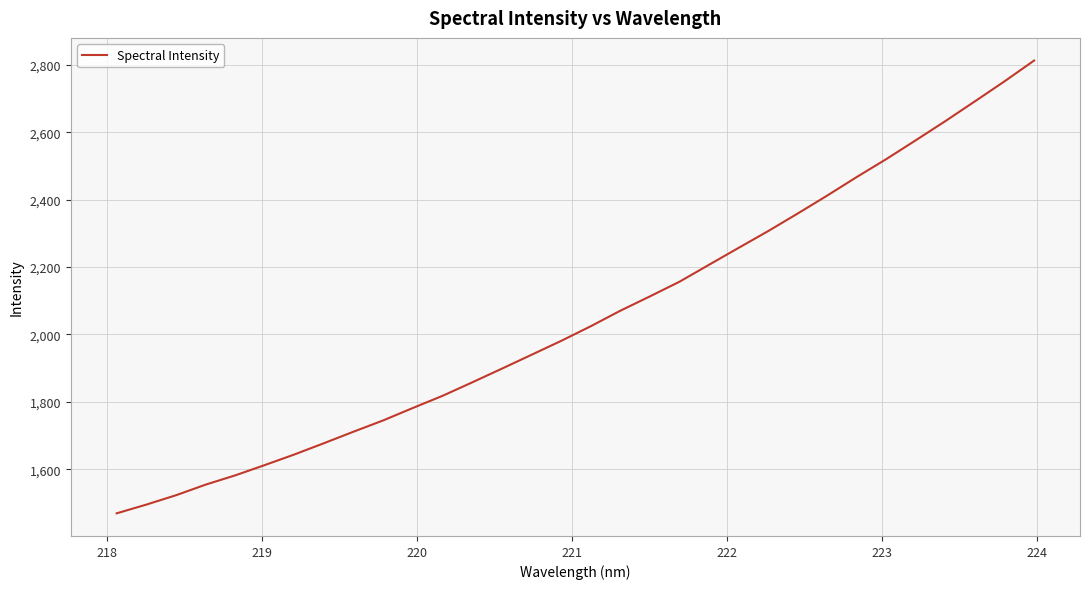

True or false: the data has more than 2 interior local peaks.

False